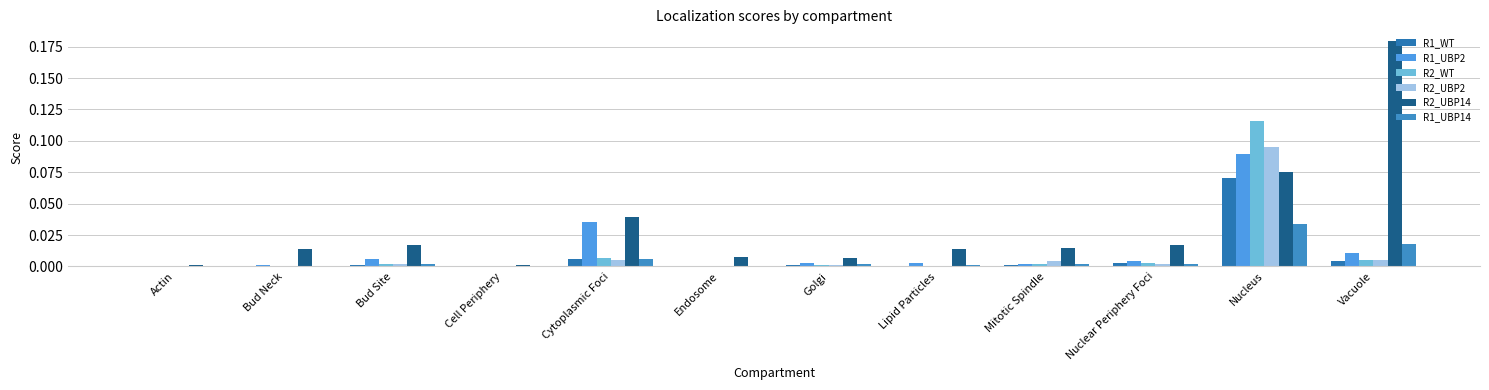

Reading left to right, list all the values displayed in this chart.

R1_WT: Actin=0.0	Bud Neck=0.0	Bud Site=0.0	Cell Periphery=0.0	Cytoplasmic Foci=0.0	Endosome=0.0	Golgi=0.0	Lipid Particles=0.0	Mitotic Spindle=0.0	Nuclear Periphery Foci=0.0	Nucleus=0.1	Vacuole=0.0
R1_UBP2: Actin=0.0	Bud Neck=0.0	Bud Site=0.0	Cell Periphery=0.0	Cytoplasmic Foci=0.0	Endosome=0.0	Golgi=0.0	Lipid Particles=0.0	Mitotic Spindle=0.0	Nuclear Periphery Foci=0.0	Nucleus=0.1	Vacuole=0.0
R2_WT: Actin=0.0	Bud Neck=0.0	Bud Site=0.0	Cell Periphery=0.0	Cytoplasmic Foci=0.0	Endosome=0.0	Golgi=0.0	Lipid Particles=0.0	Mitotic Spindle=0.0	Nuclear Periphery Foci=0.0	Nucleus=0.1	Vacuole=0.0
R2_UBP2: Actin=0.0	Bud Neck=0.0	Bud Site=0.0	Cell Periphery=0.0	Cytoplasmic Foci=0.0	Endosome=0.0	Golgi=0.0	Lipid Particles=0.0	Mitotic Spindle=0.0	Nuclear Periphery Foci=0.0	Nucleus=0.1	Vacuole=0.0
R2_UBP14: Actin=0.0	Bud Neck=0.0	Bud Site=0.0	Cell Periphery=0.0	Cytoplasmic Foci=0.0	Endosome=0.0	Golgi=0.0	Lipid Particles=0.0	Mitotic Spindle=0.0	Nuclear Periphery Foci=0.0	Nucleus=0.1	Vacuole=0.2
R1_UBP14: Actin=0.0	Bud Neck=0.0	Bud Site=0.0	Cell Periphery=0.0	Cytoplasmic Foci=0.0	Endosome=0.0	Golgi=0.0	Lipid Particles=0.0	Mitotic Spindle=0.0	Nuclear Periphery Foci=0.0	Nucleus=0.0	Vacuole=0.0